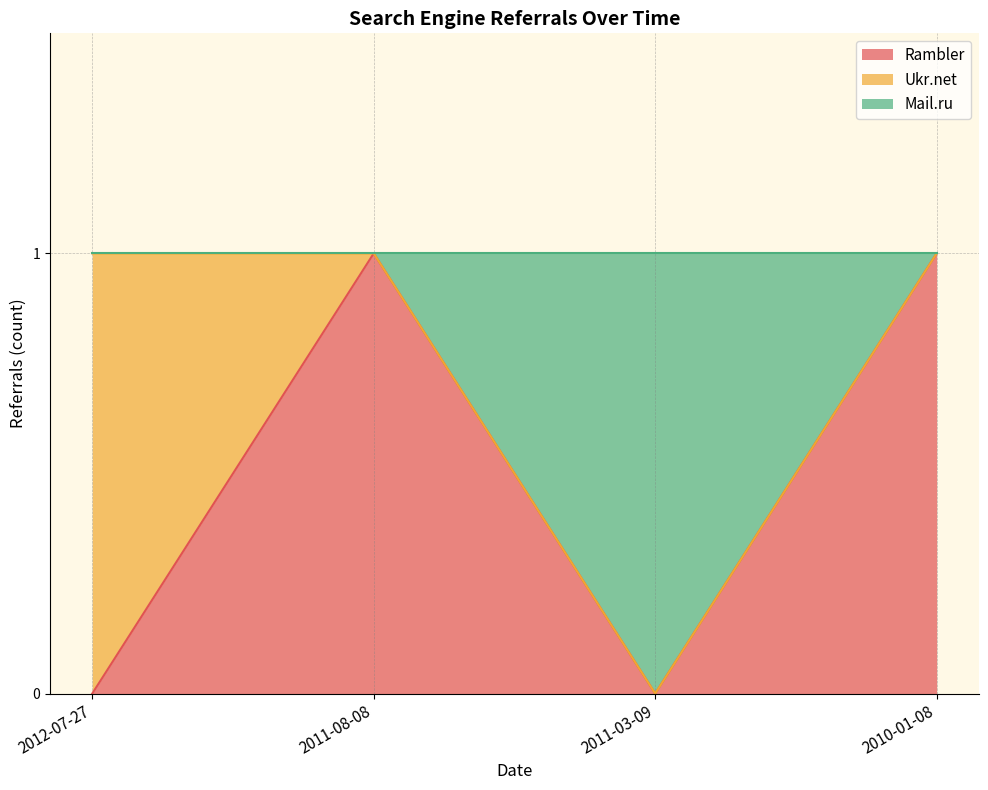

At which category is the sum across all series the highest?

2011-08-08